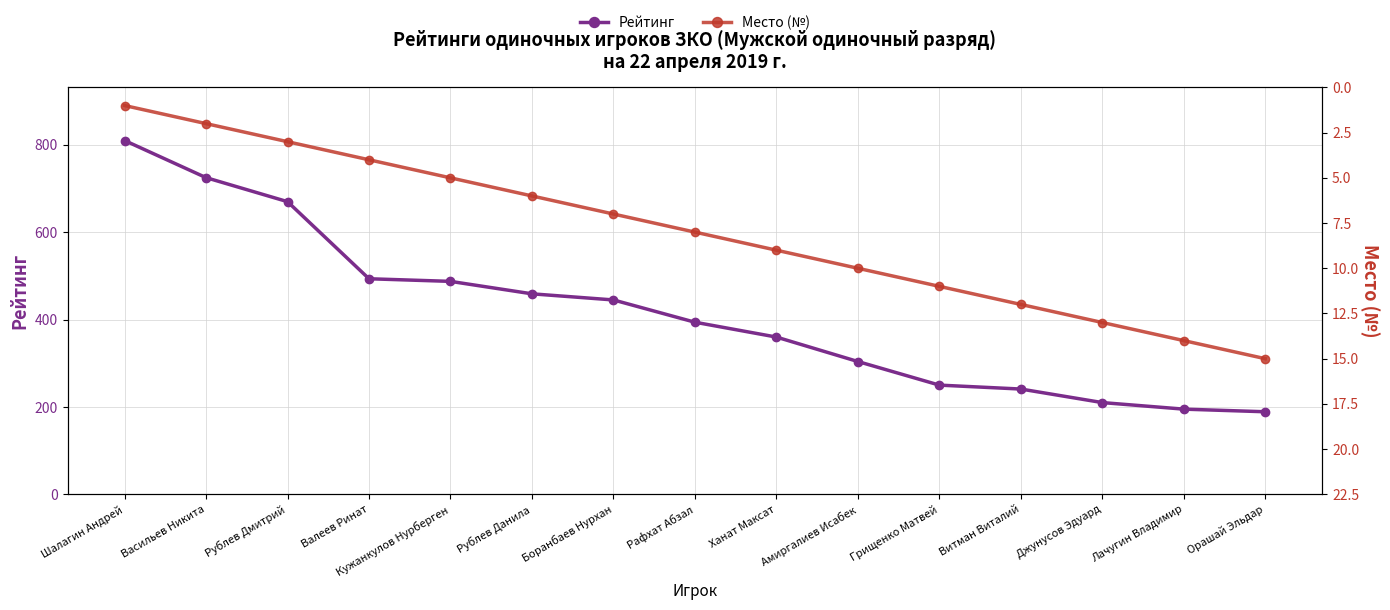

True or false: Место (№) has a value of 4.0 at Валеев Ринат.

True